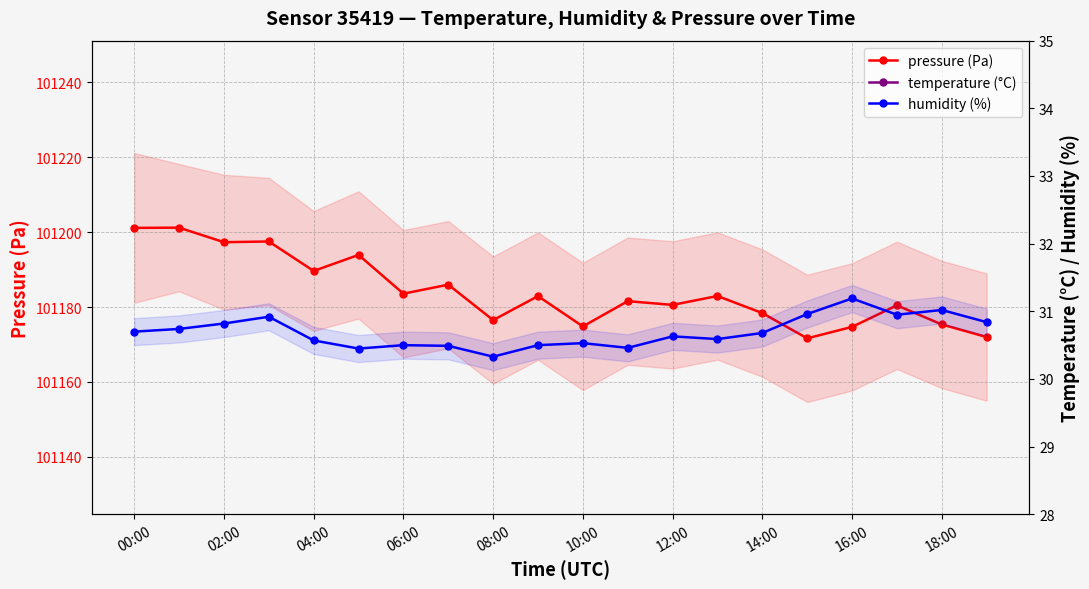

What are all the series names shown in the legend?

pressure (Pa), temperature (°C), humidity (%)